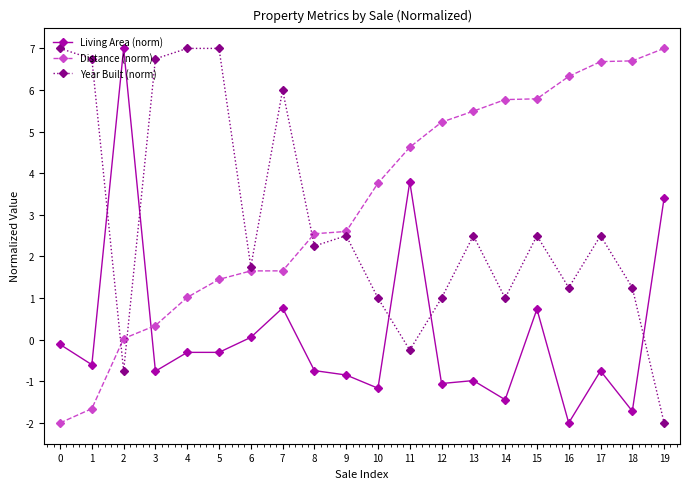

What is the value of the Distance (norm) point at the 5th from the left?

1.0